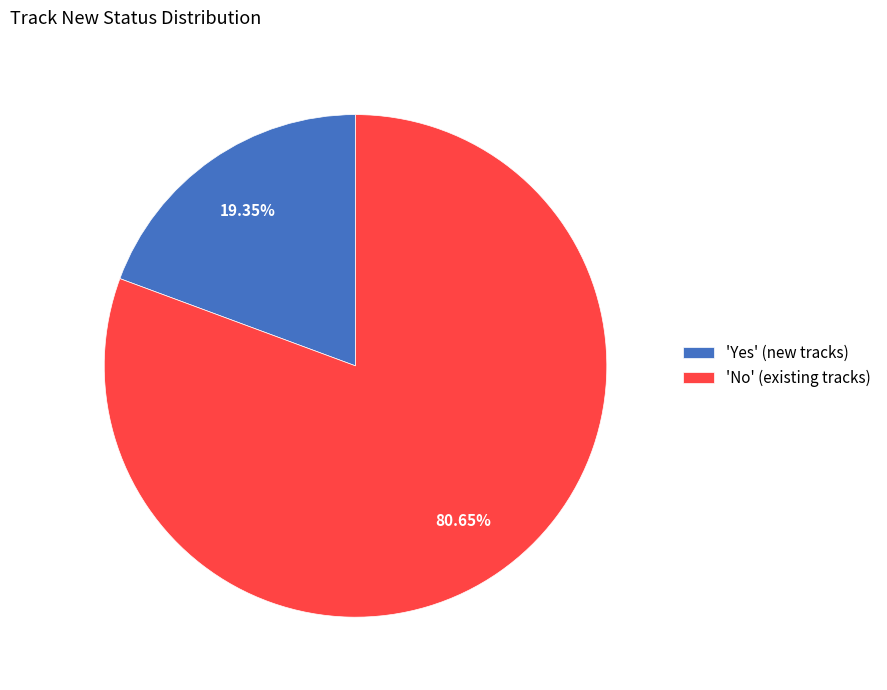

What is the majority slice?

'No' (existing tracks)